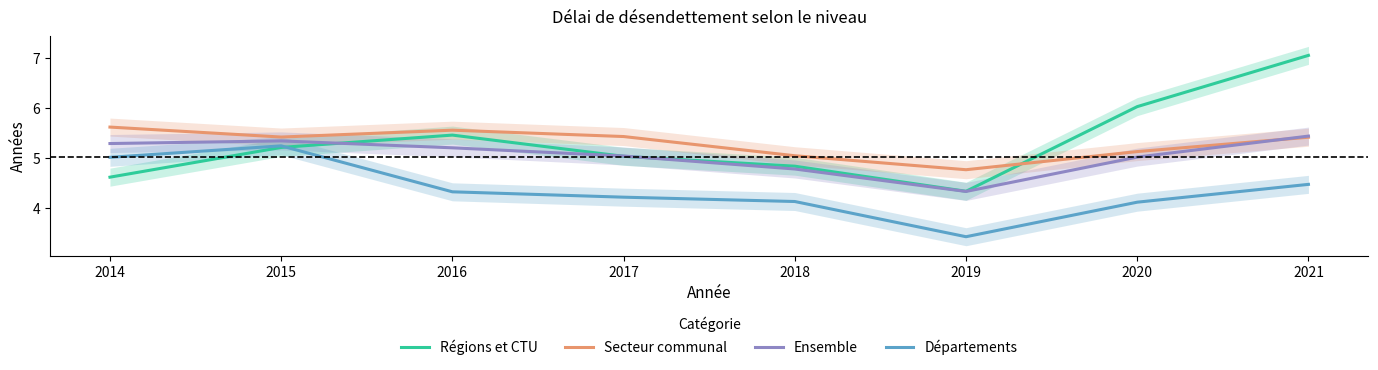

True or false: Ensemble has more than 2 interior local peaks.

False